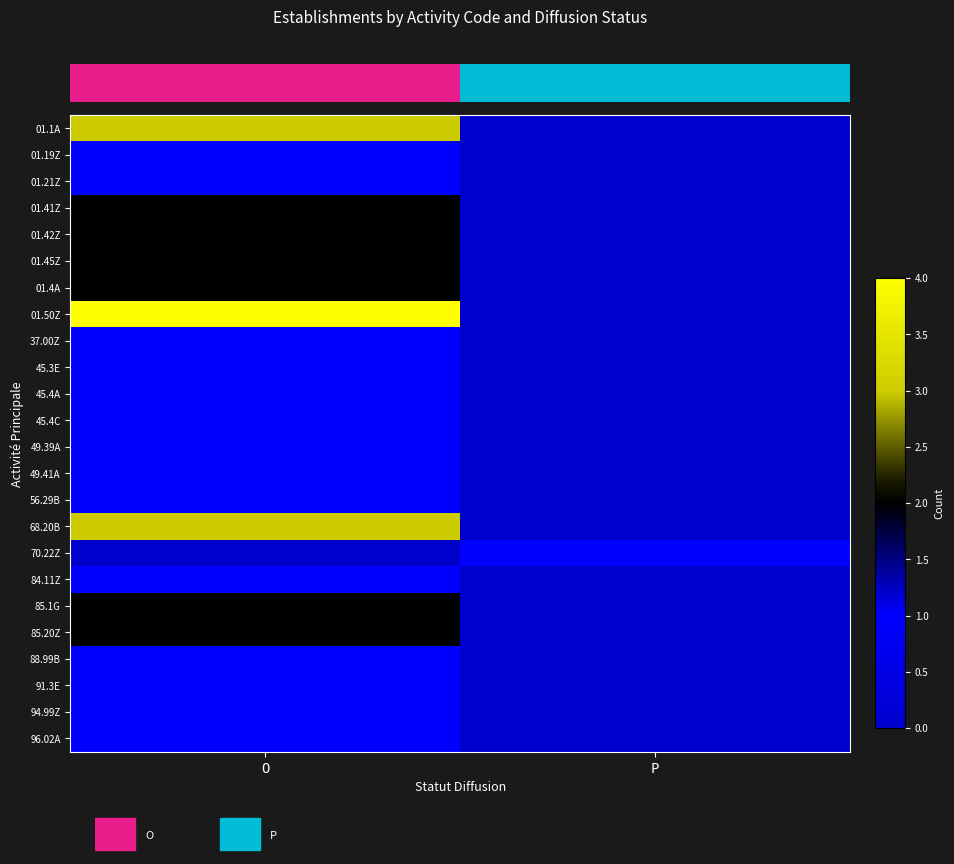

At which category is the sum across all series the highest?

O